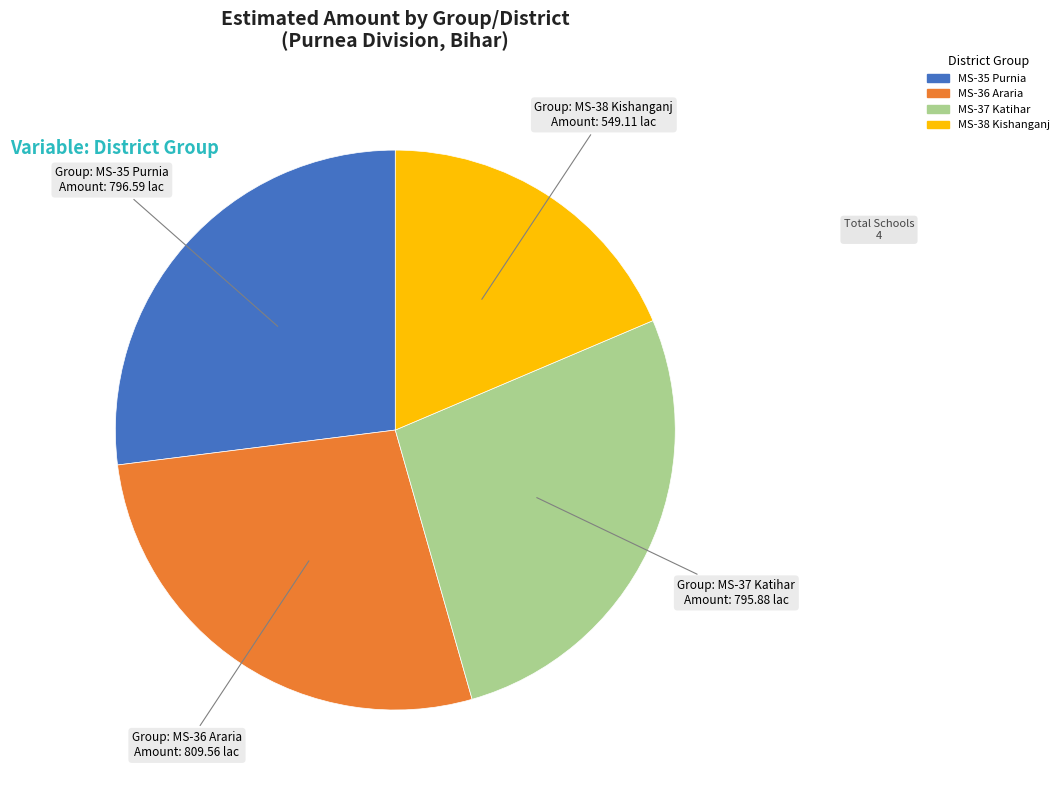

Which slice is the smallest?

MS-38 Kishanganj